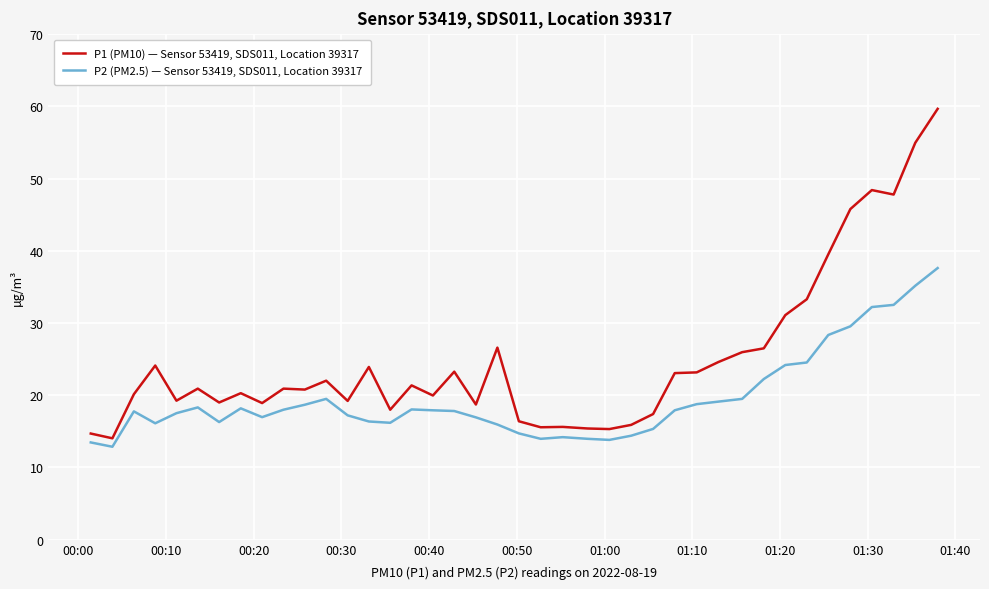

Which series has the largest total across all categories?

P1 (PM10) — Sensor 53419, SDS011, Location 39317